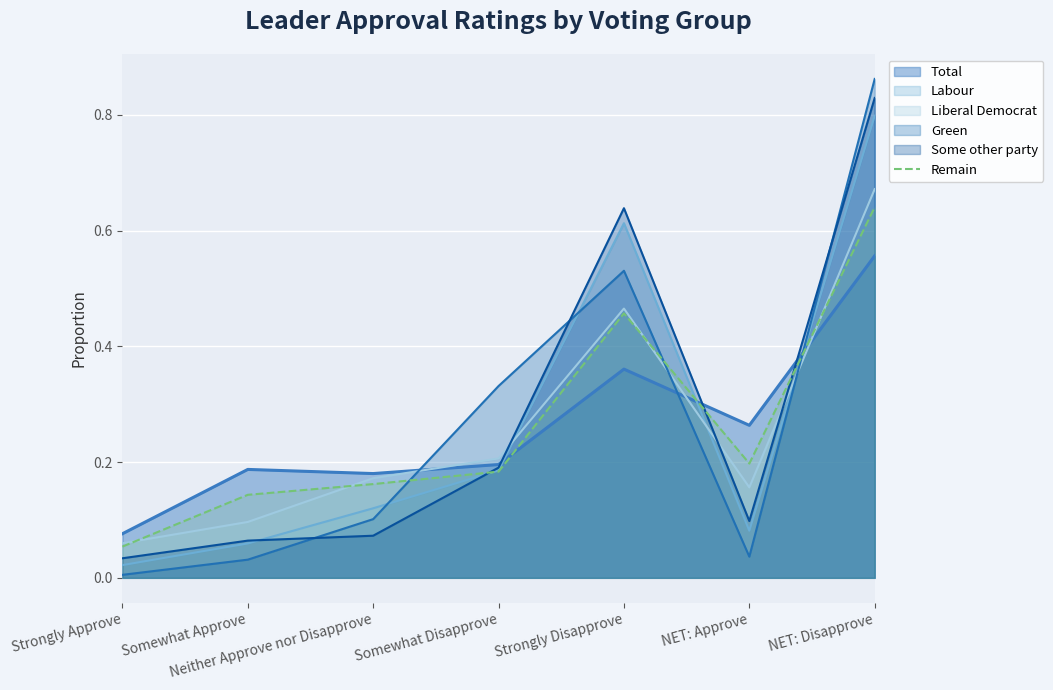

Does the chart display data point markers on the line(s)?

No